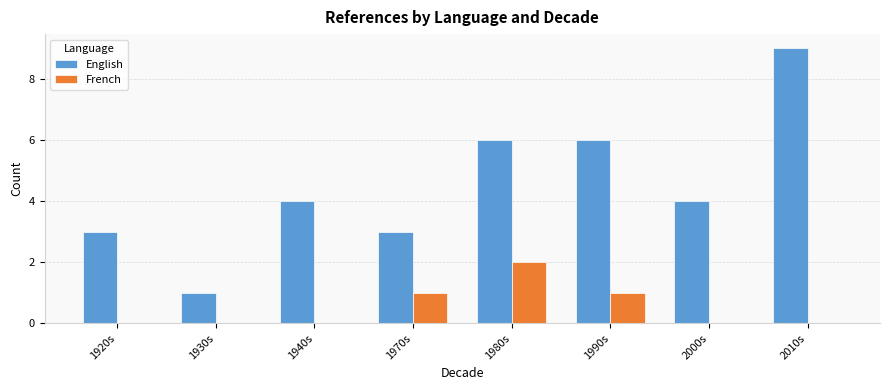

Which series has the largest total across all categories?

English